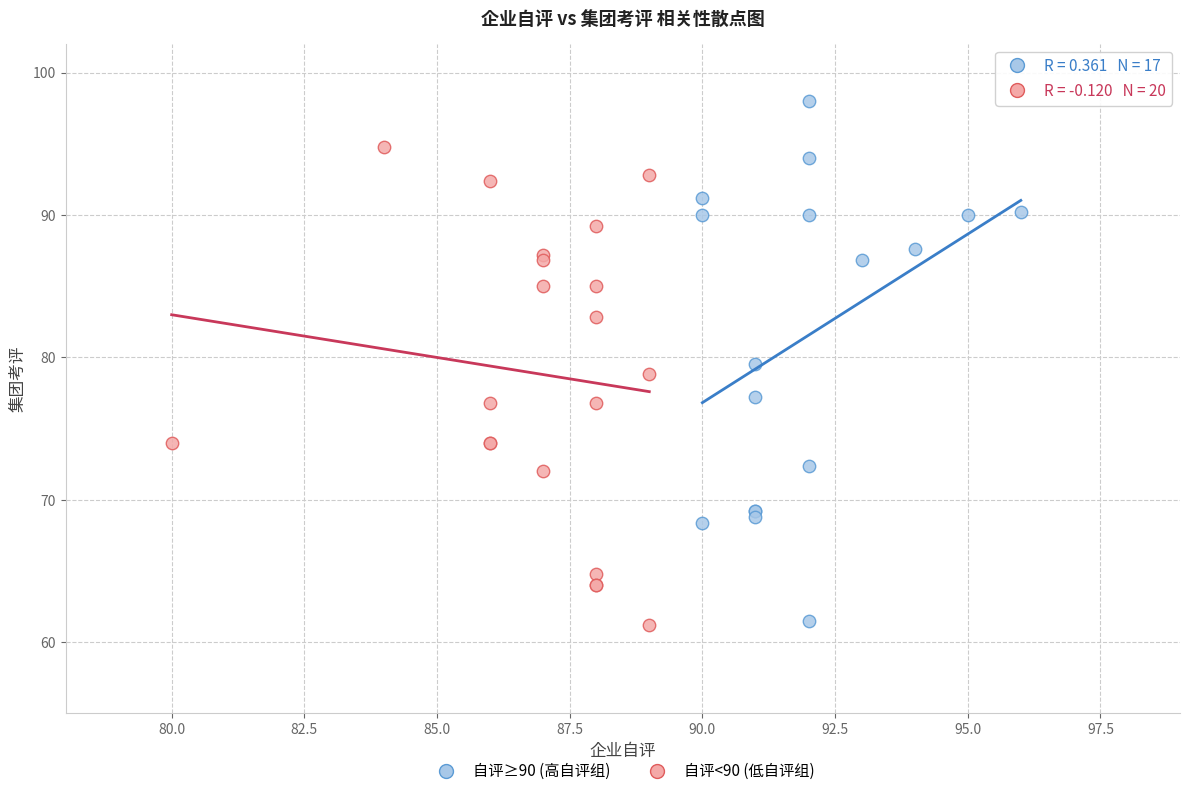

Which series has the largest Y range (max minus min)?

自评≥90 (高自评组)